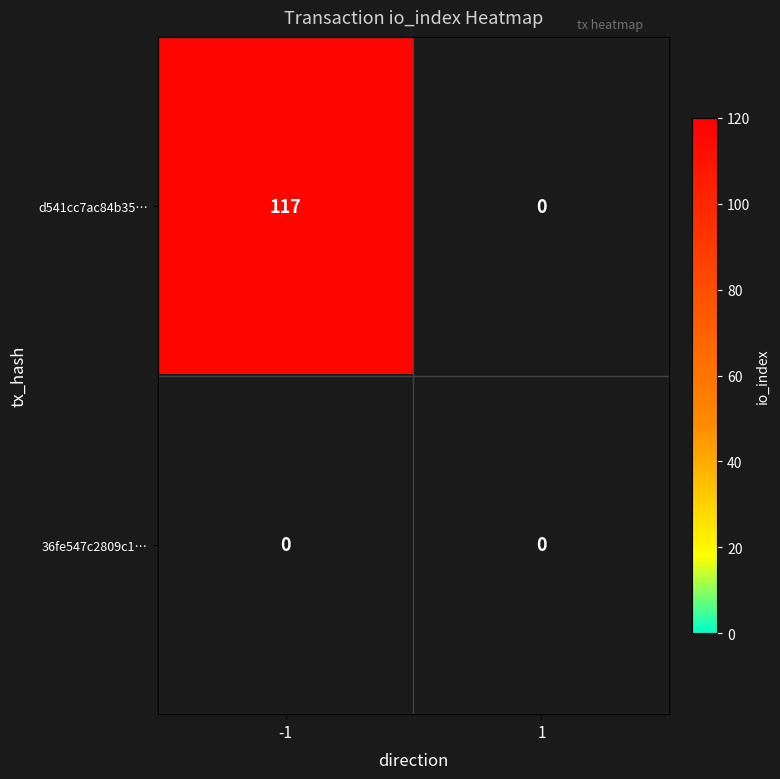

At which label is d541cc7ac84b358085c01af29abd82d9d5fda04 closest to 58?

1